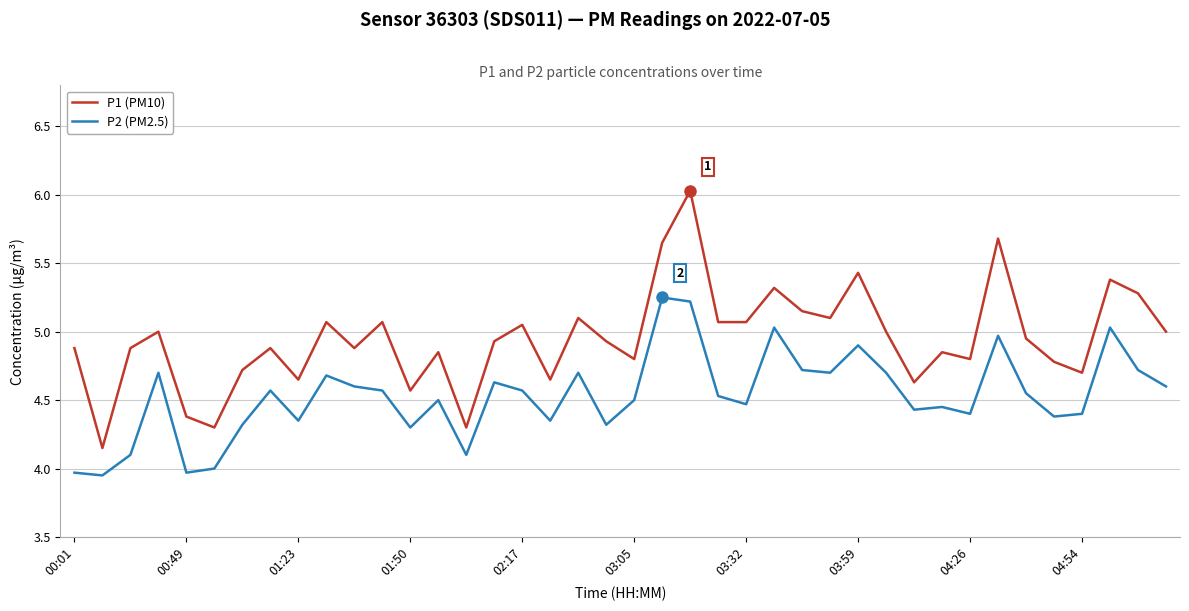

Rank the series by their average value, from lowest to highest.

P2 (PM2.5), P1 (PM10)